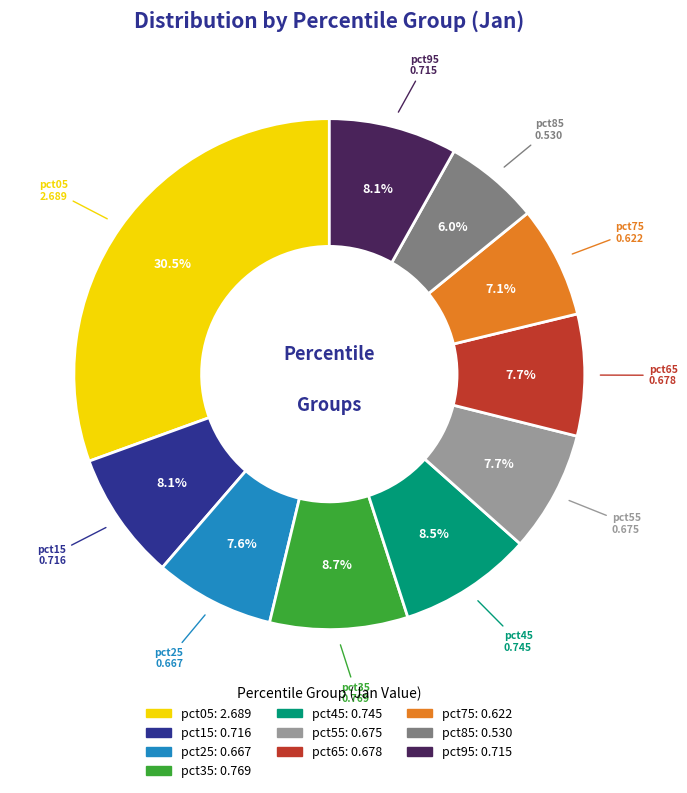

Which slice is the smallest?

pct85